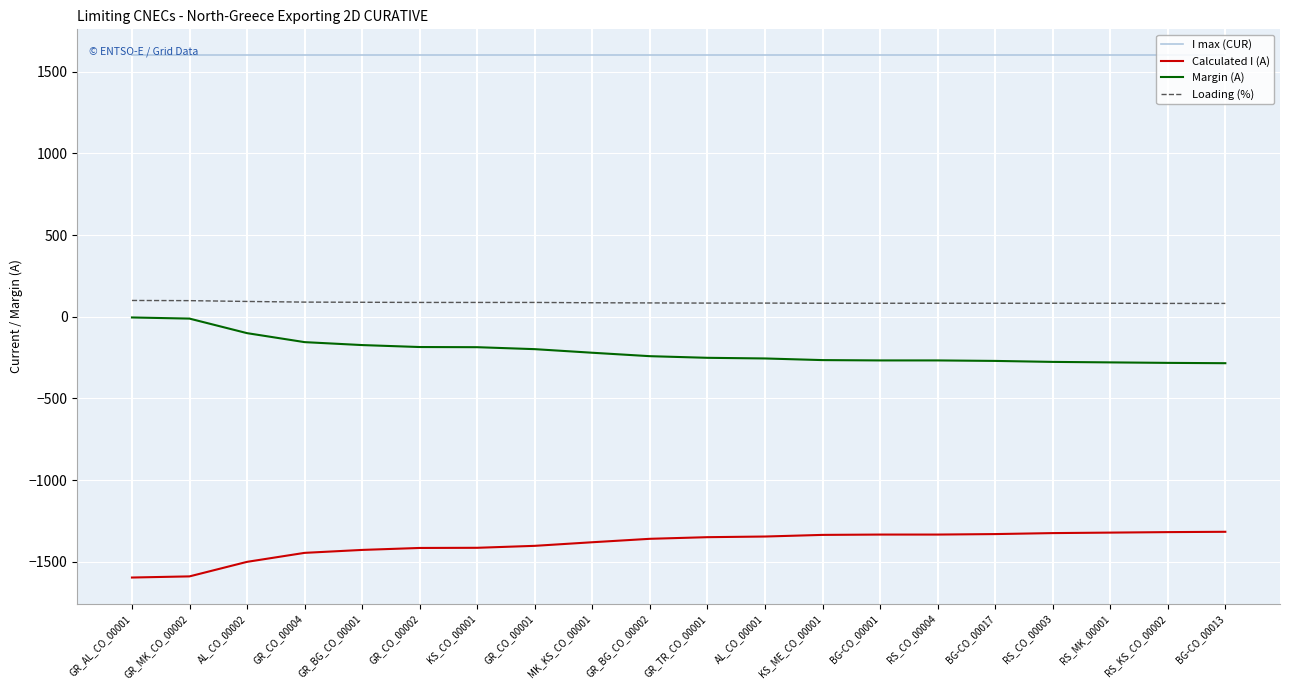

What is the spread (max minus min) of values at GR_AL_CO_00001?

3196